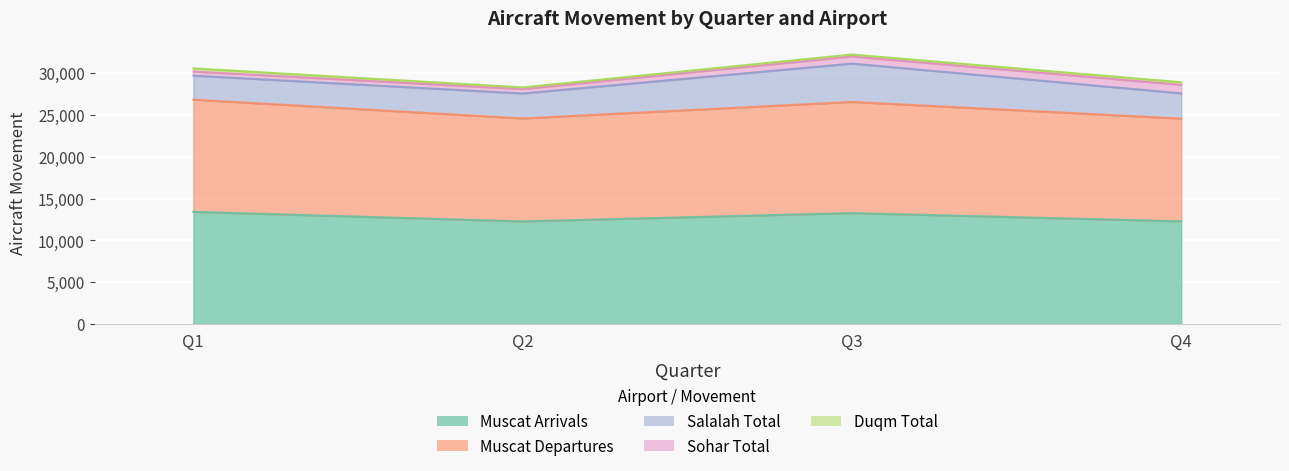

Between Q1 and Q2, which series saw the biggest shift?

Muscat Arrivals